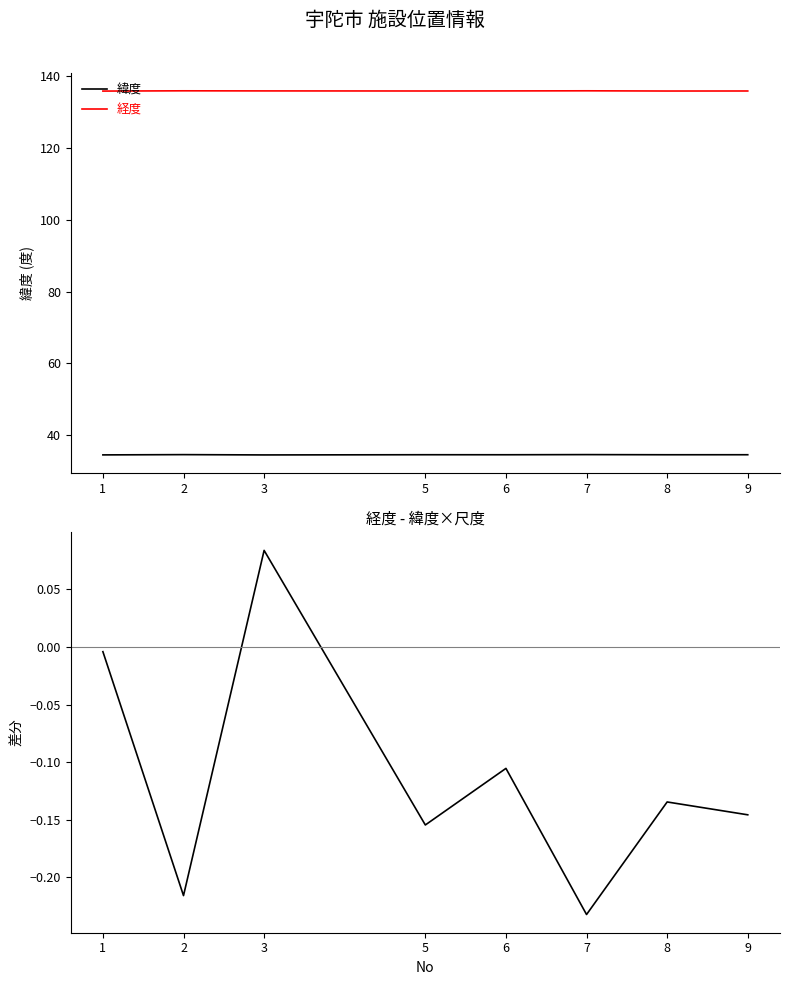

Between 8 and 5, which is larger?

5